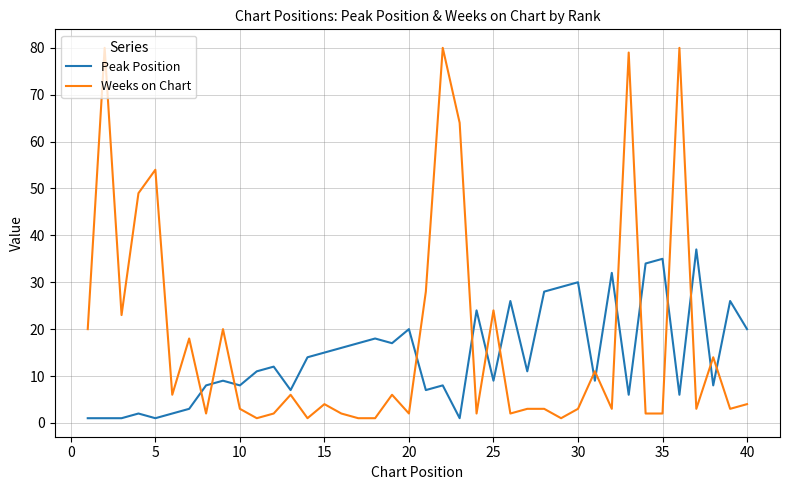

List the series in order of their overall mean, lowest first.

Peak Position, Weeks on Chart